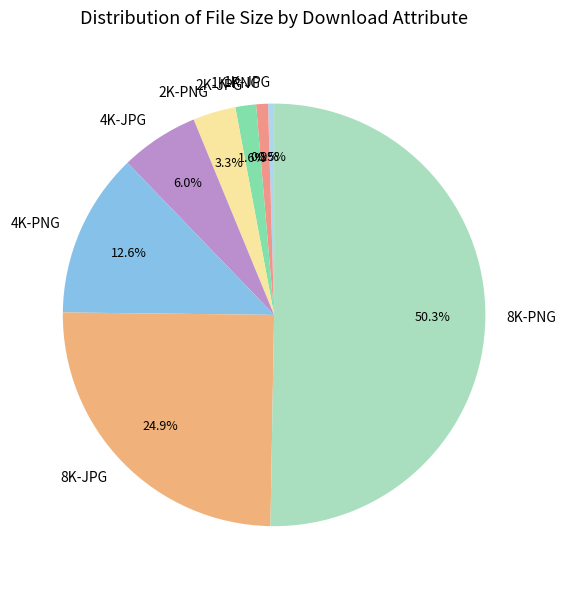

Is the sum of 4K-PNG and 2K-JPG greater than half?

No